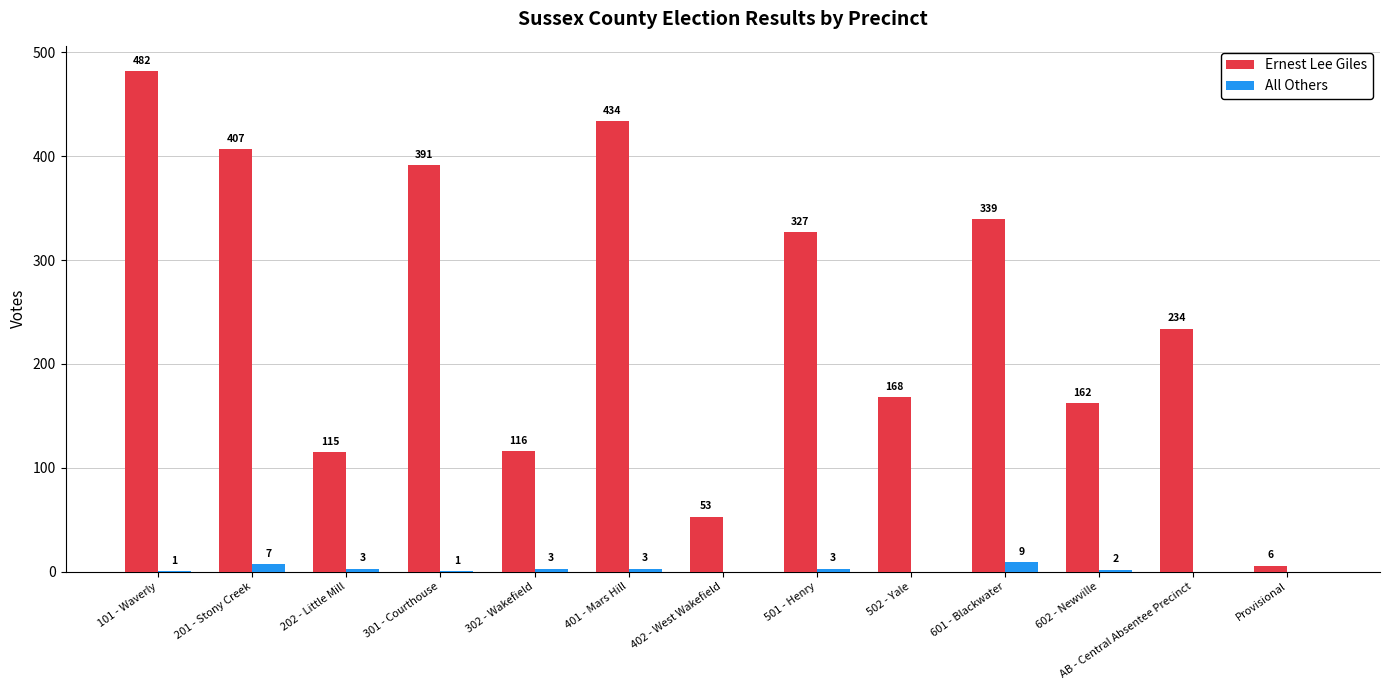

Between 401 - Mars Hill and AB - Central Absentee Precinct, which series saw the biggest shift?

Ernest Lee Giles